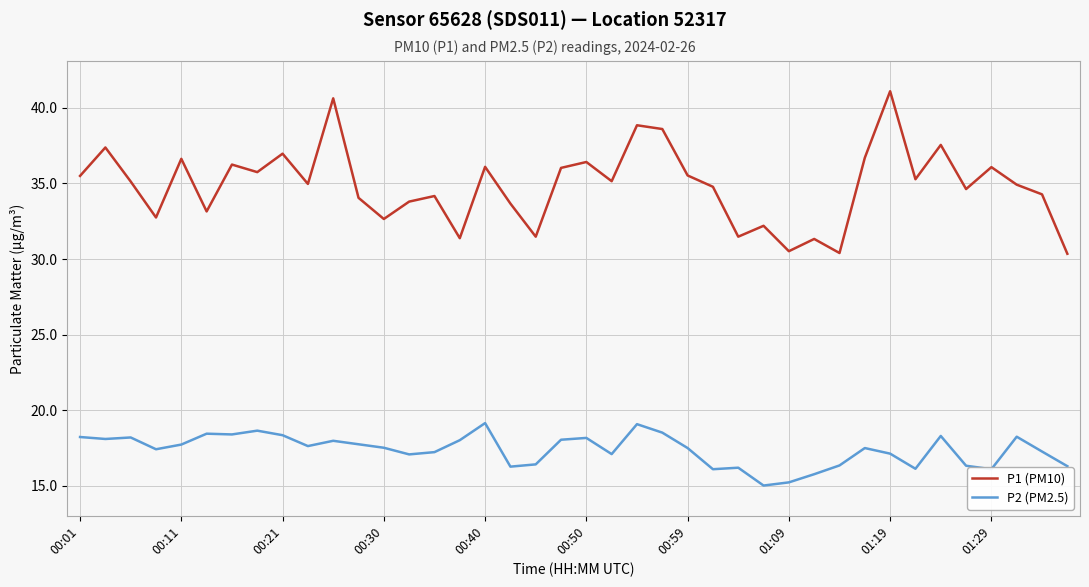

Which series has the widest spread of values?

P1 (PM10)